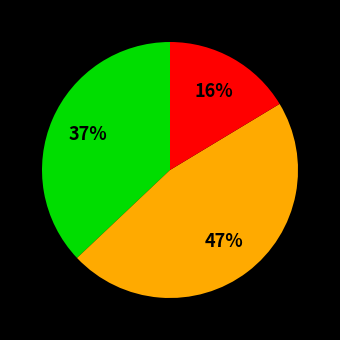

Does any single category account for the majority?

No